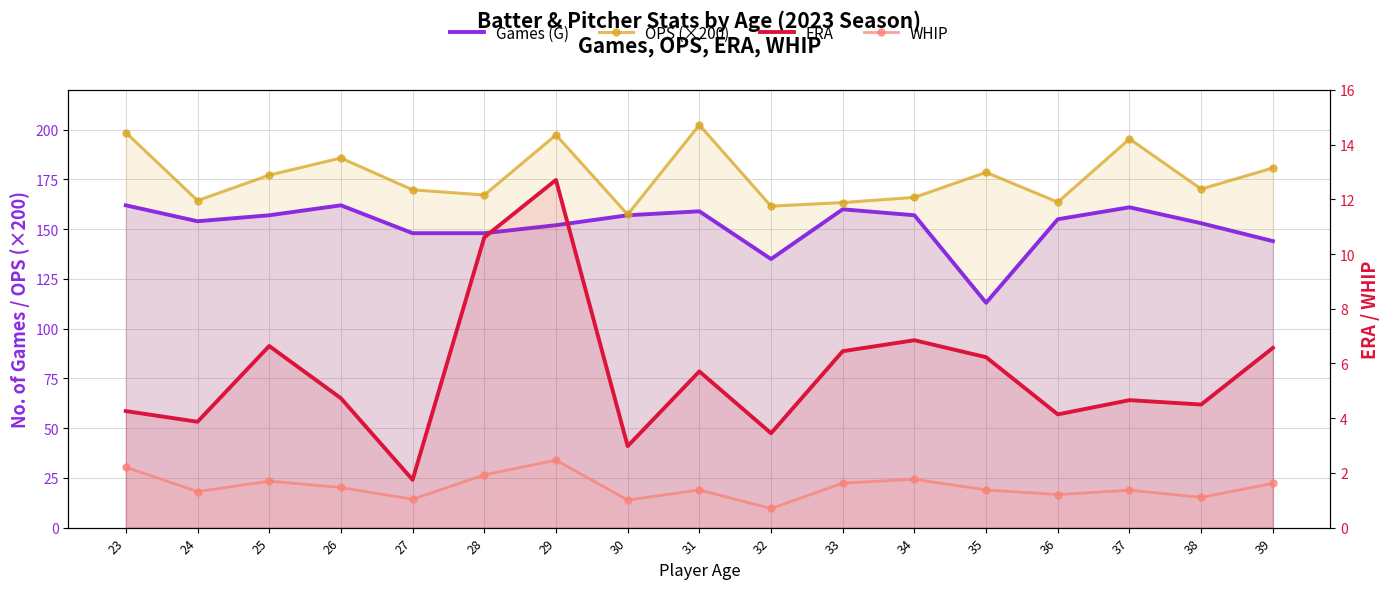

At how many categories does at least one series exceed 109?

17